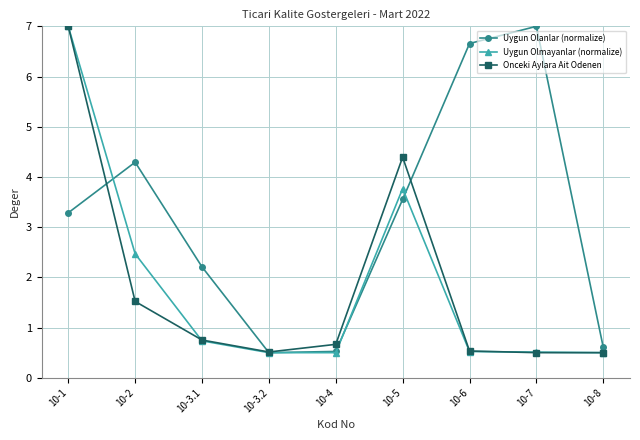

What is the label of the 2nd point from the left?

10-2